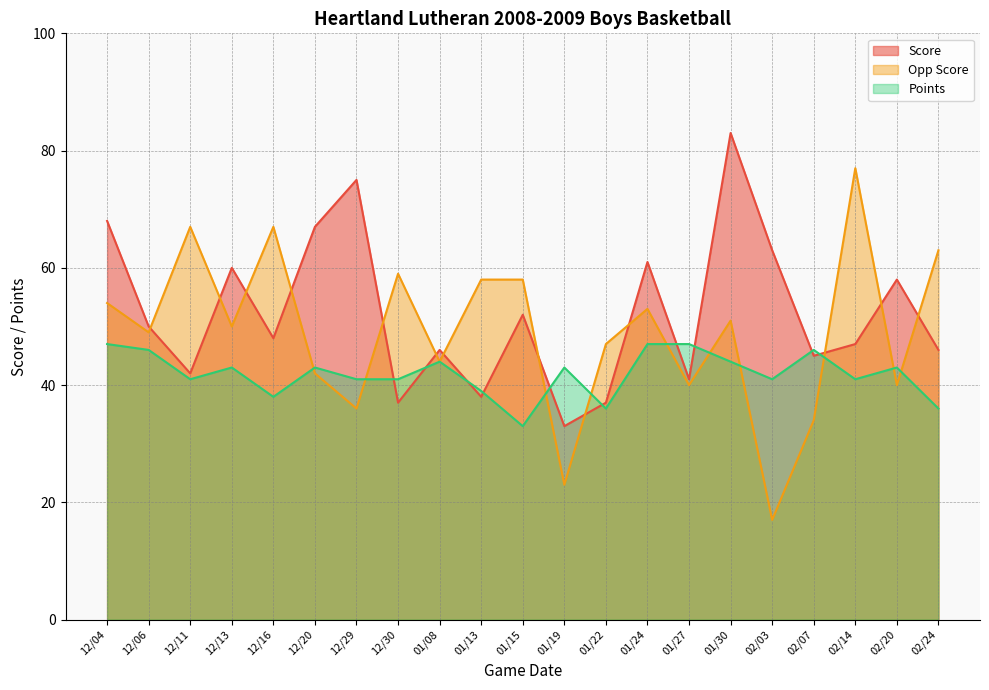

What is the value of the Points point at the 21st from the left?

36